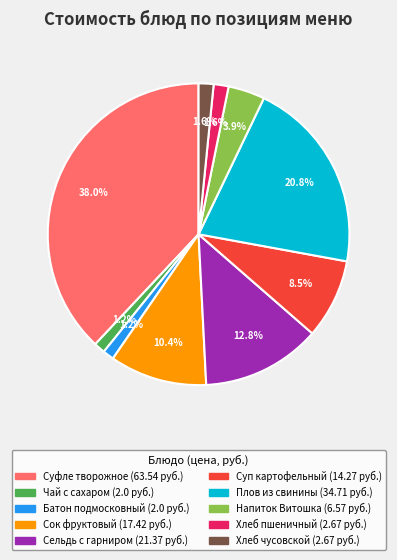

Is there a majority slice in this chart?

No